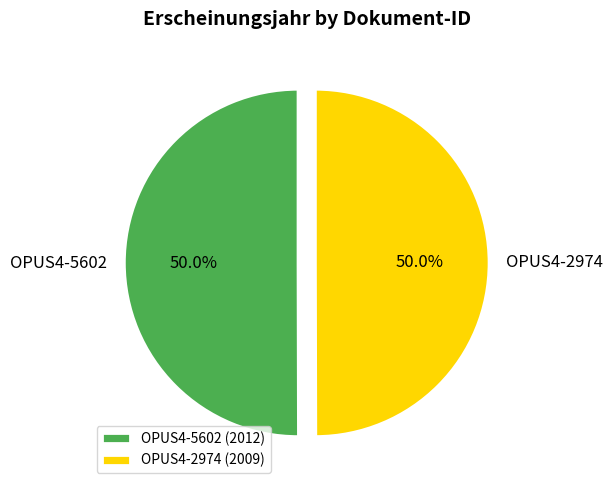

Approximately how many times larger is the value at OPUS4-2974 compared to OPUS4-5602?

1.0